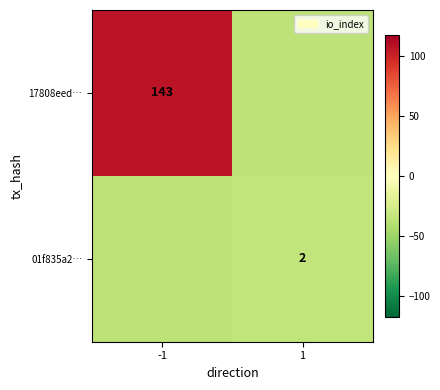

Is the value of 01f835a2… at 1 greater than the value of 17808eed… at -1?

No